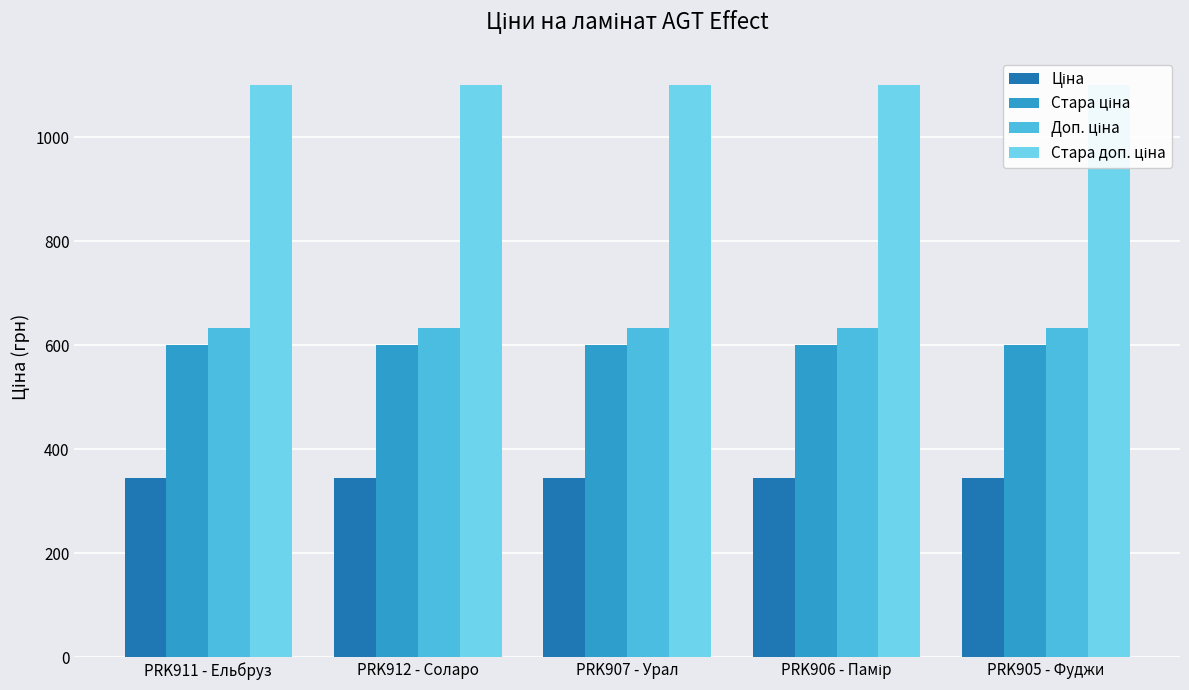

Reading right to left, extract all data points from this chart.

Ціна: 345.6	345.6	345.6	345.6	345.6
Стара ціна: 599.9	599.9	599.9	599.9	599.9
Доп. ціна: 634.0	634.0	634.0	634.0	634.0
Стара доп. ціна: 1100.0	1100.0	1100.0	1100.0	1100.0